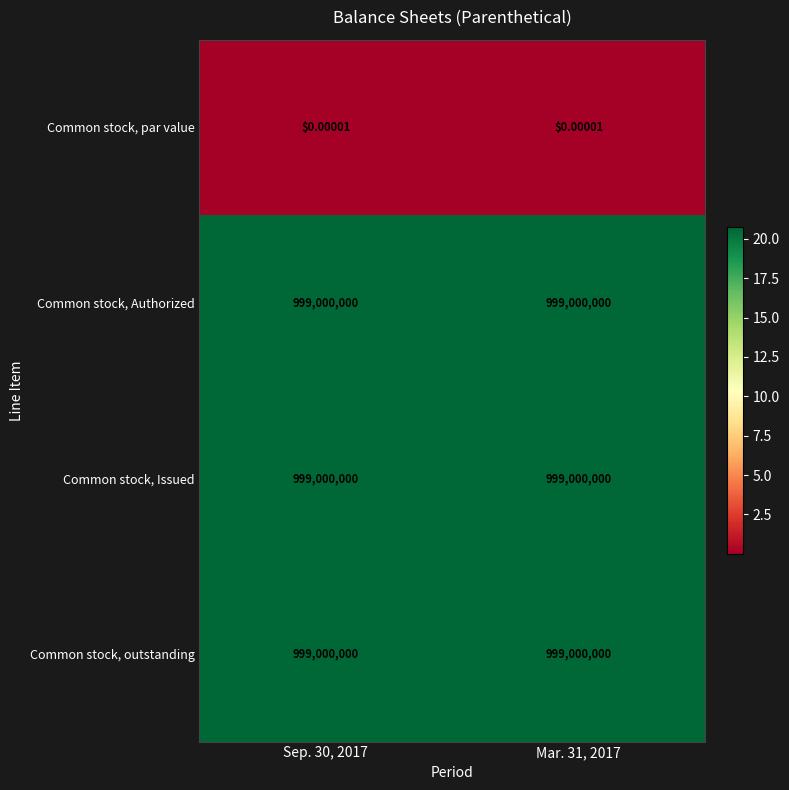

Is the value of Common stock, outstanding at Mar. 31, 2017 greater than the value of Common stock, par value at Sep. 30, 2017?

Yes